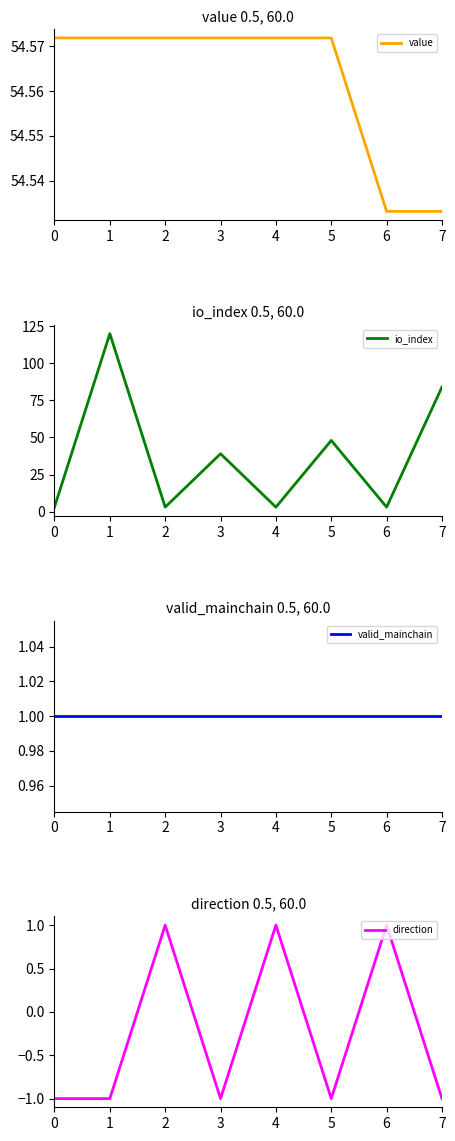

At which category is the sum across all series the highest?

1